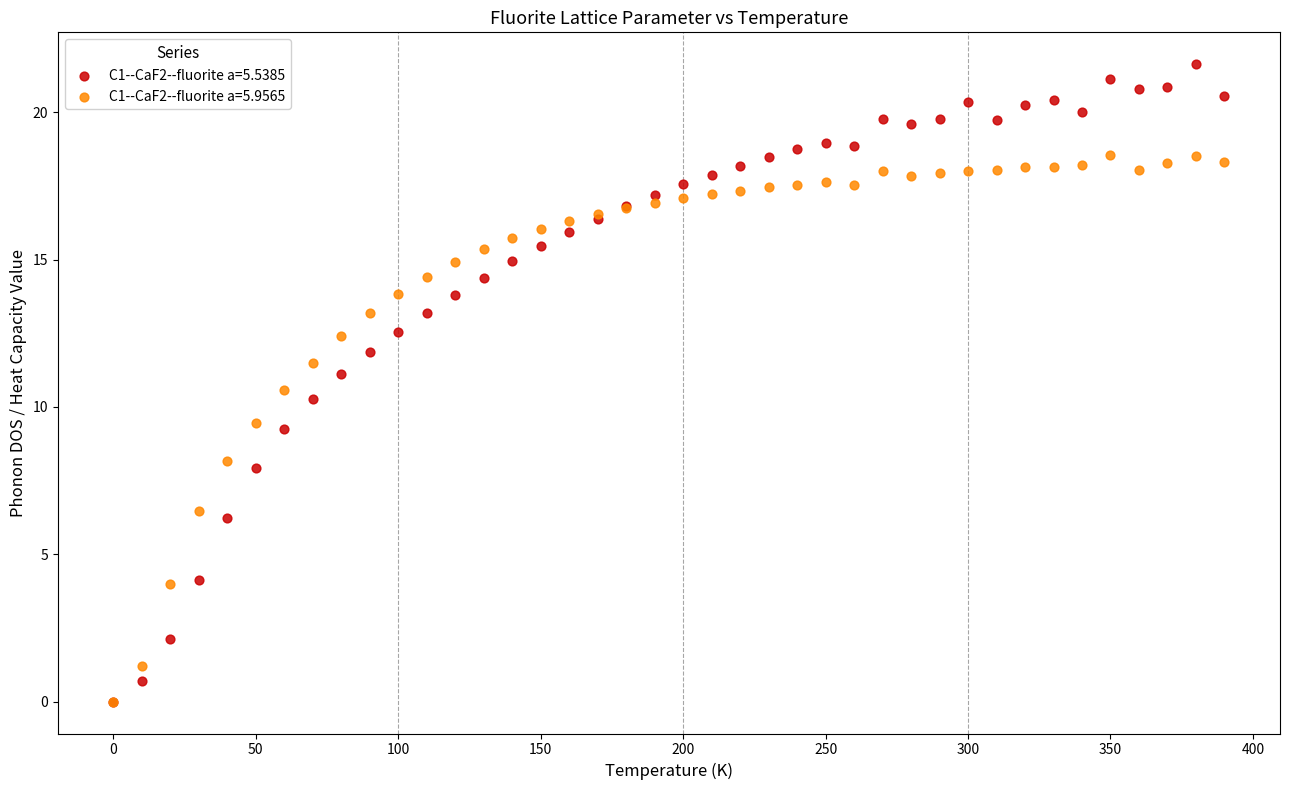

Across all series, what Y value is closest to 10?

10.3